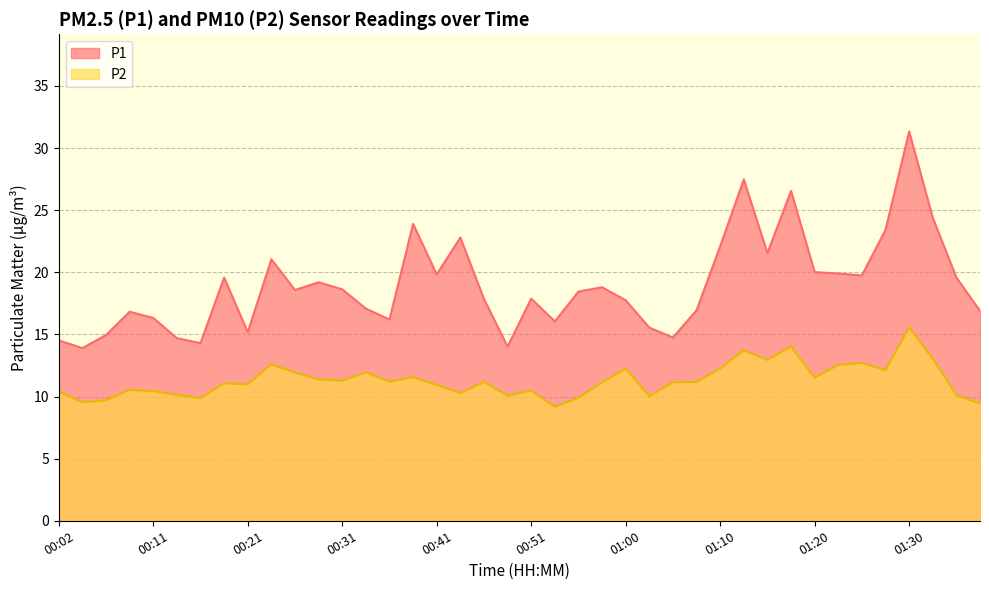

How many interior local peaks does the P2 series have?

12